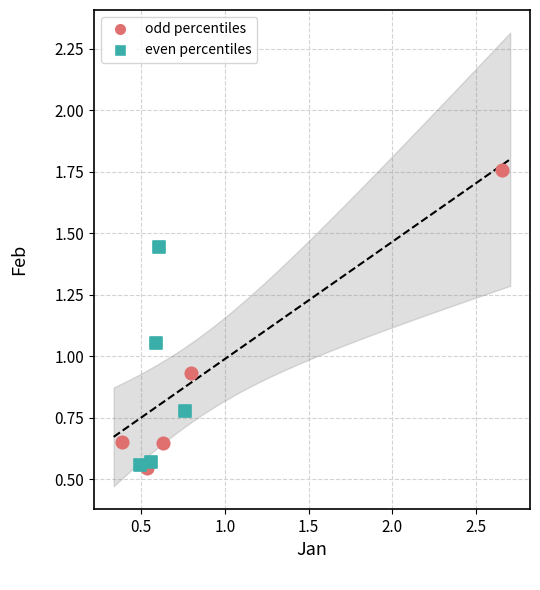

What are all the series names shown in the legend?

odd percentiles, even percentiles